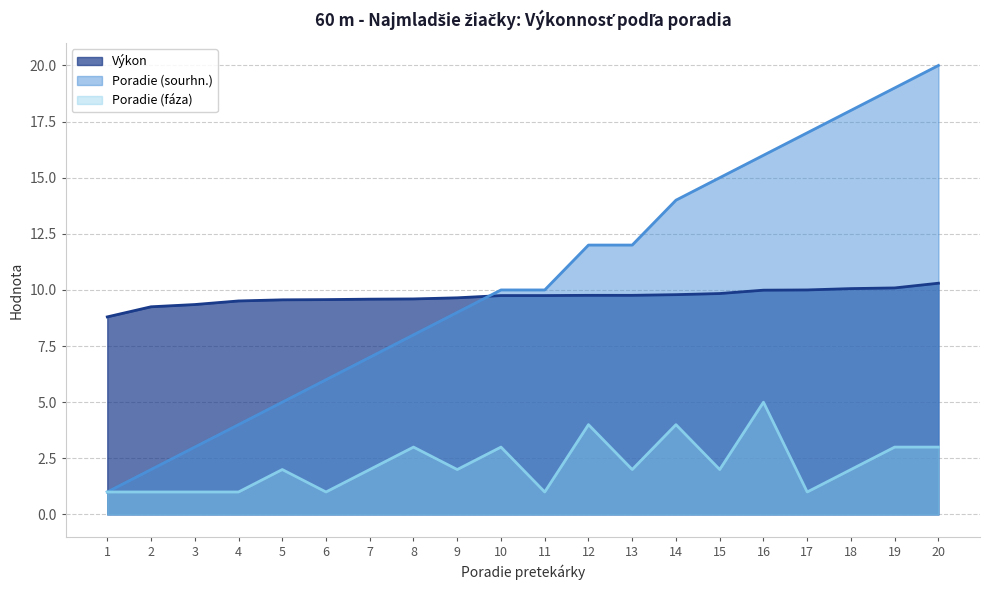

Reading left to right, what are all the values shown in this chart?

Výkon: 8.8	9.2	9.3	9.5	9.6	9.6	9.6	9.6	9.7	9.8	9.8	9.8	9.8	9.8	9.8	10.0	10.0	10.1	10.1	10.3
Poradie (sourhn.): 1.0	2.0	3.0	4.0	5.0	6.0	7.0	8.0	9.0	10.0	10.0	12.0	12.0	14.0	15.0	16.0	17.0	18.0	19.0	20.0
Poradie (fáza): 1.0	1.0	1.0	1.0	2.0	1.0	2.0	3.0	2.0	3.0	1.0	4.0	2.0	4.0	2.0	5.0	1.0	2.0	3.0	3.0